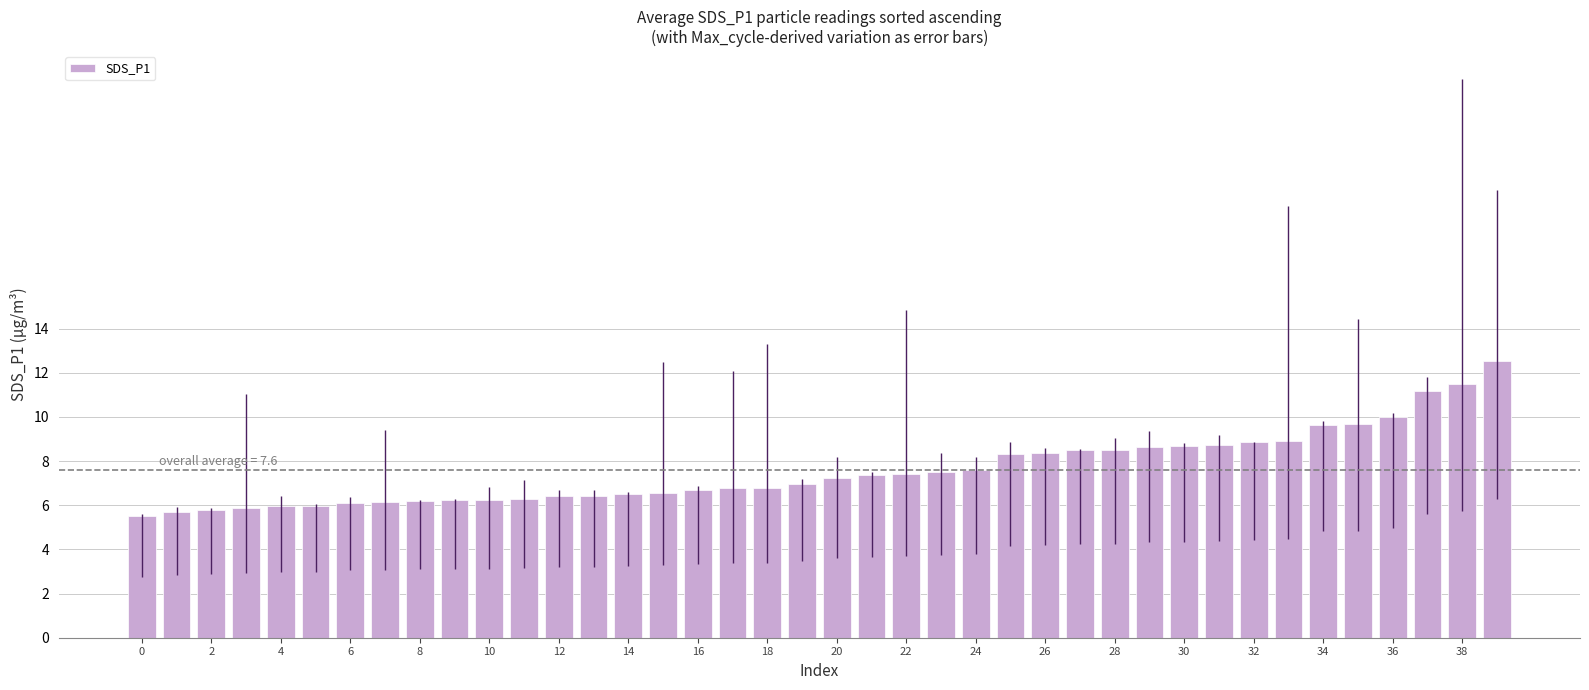

Are the bars grouped side by side (vs. stacked)?

No